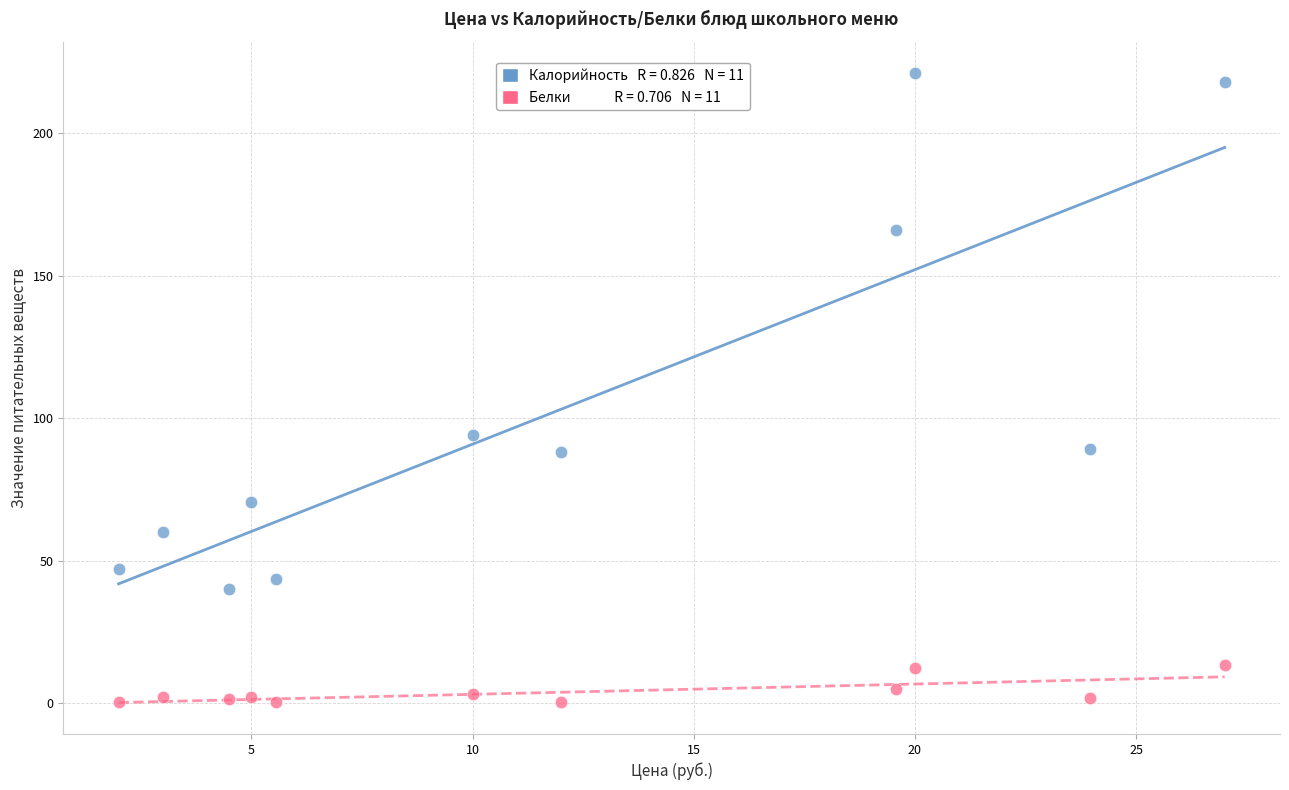

Across all data points, what is the range of X values (max minus min)?

25.0